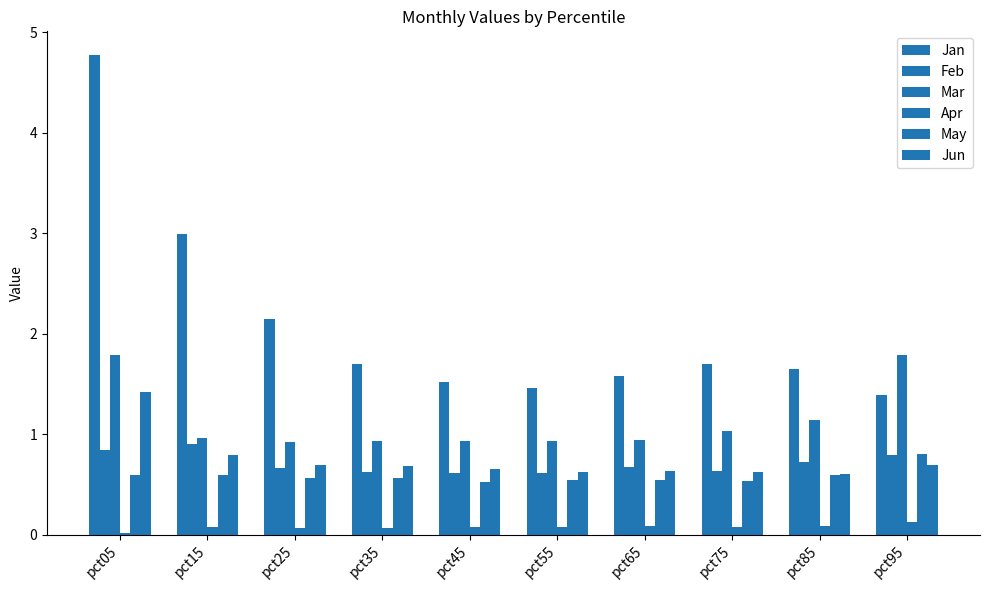

How many groups of bars are there?

10